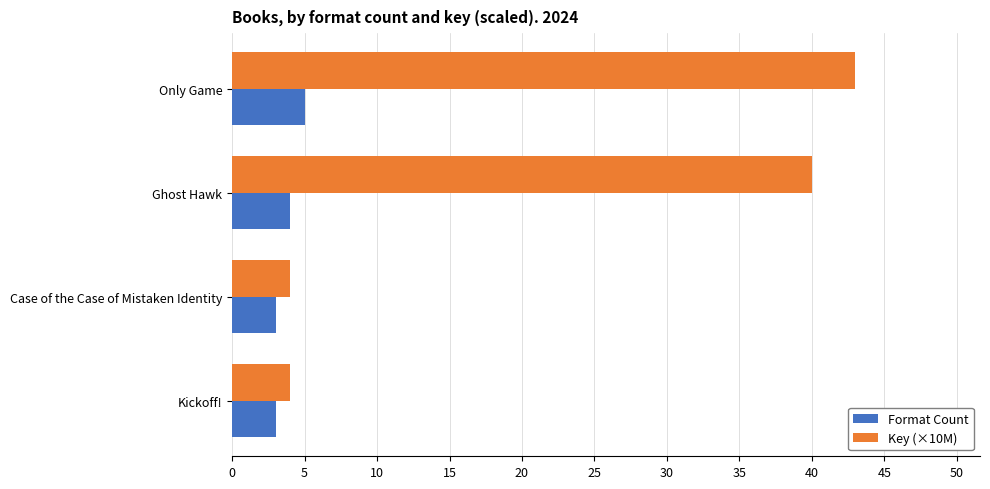

What is the difference between the maximum and minimum values in the Format Count series?

2